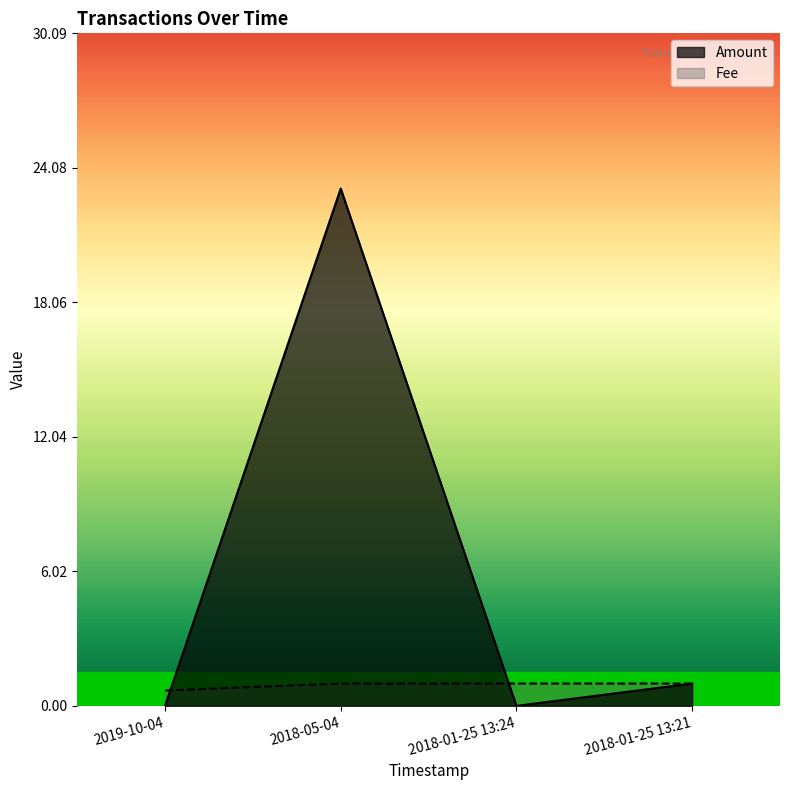

What value does the Fee series have at 2018-01-25 13:21?

1.0